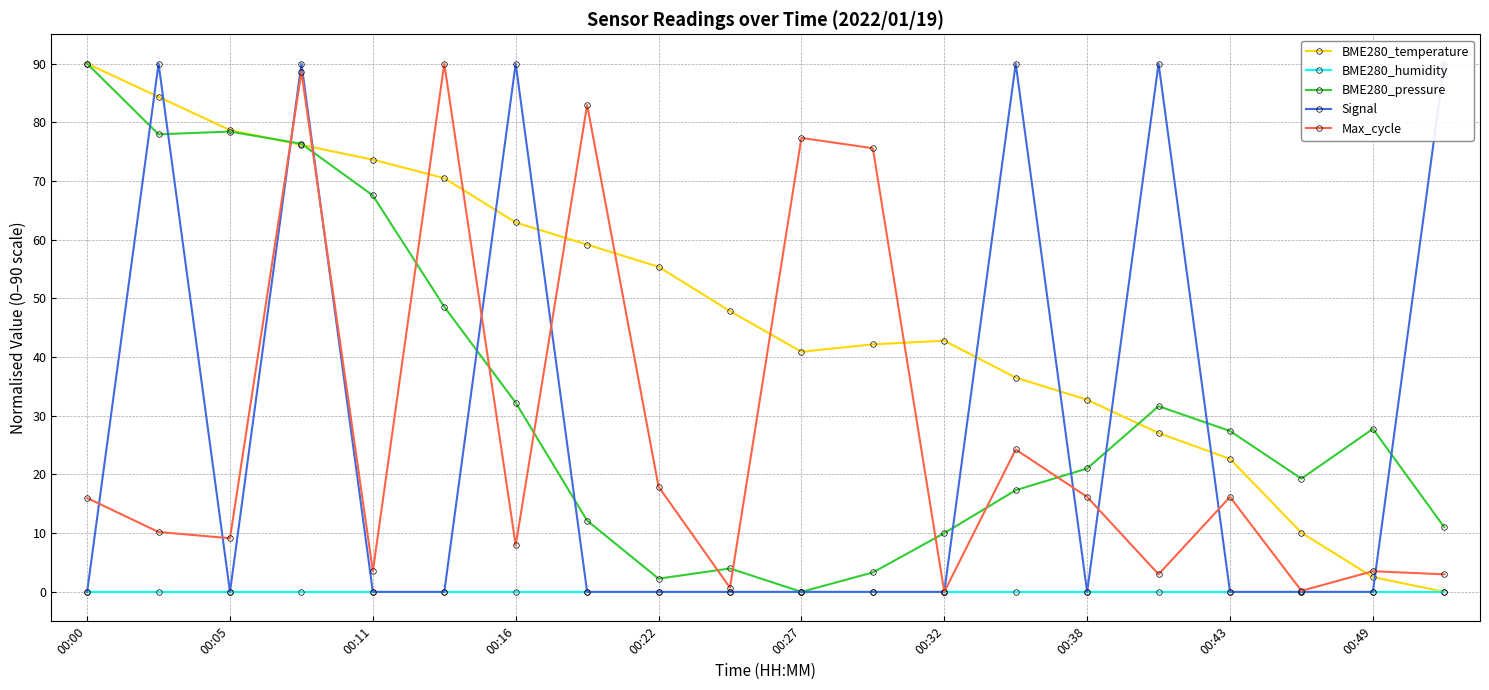

What is the sum of the Max_cycle values at 00:43 and 00:32?

16.2